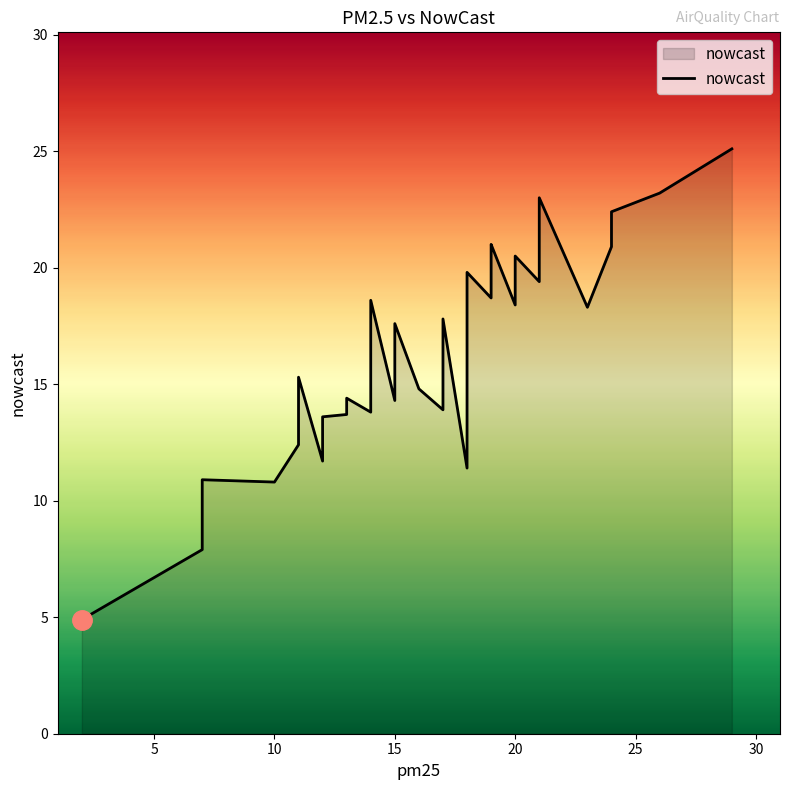

What is the difference between the maximum and second lowest values in the pm25 series?

22.0